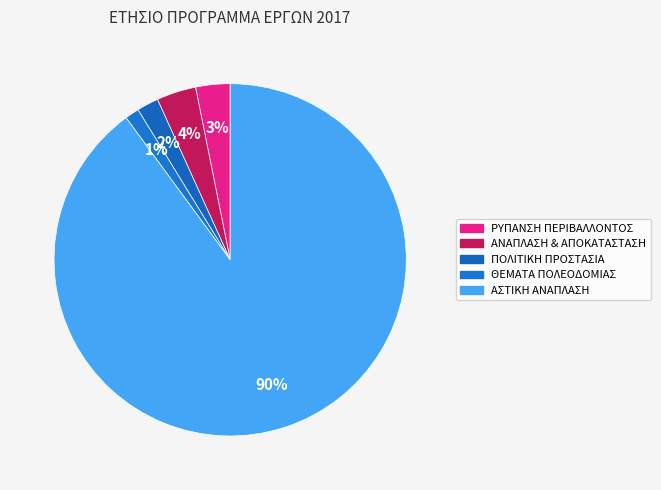

Which has a higher value, ΑΝΑΠΛΑΣΗ & ΑΠΟΚΑΤΑΣΤΑΣΗ or ΠΟΛΙΤΙΚΗ ΠΡΟΣΤΑΣΙΑ?

ΑΝΑΠΛΑΣΗ & ΑΠΟΚΑΤΑΣΤΑΣΗ